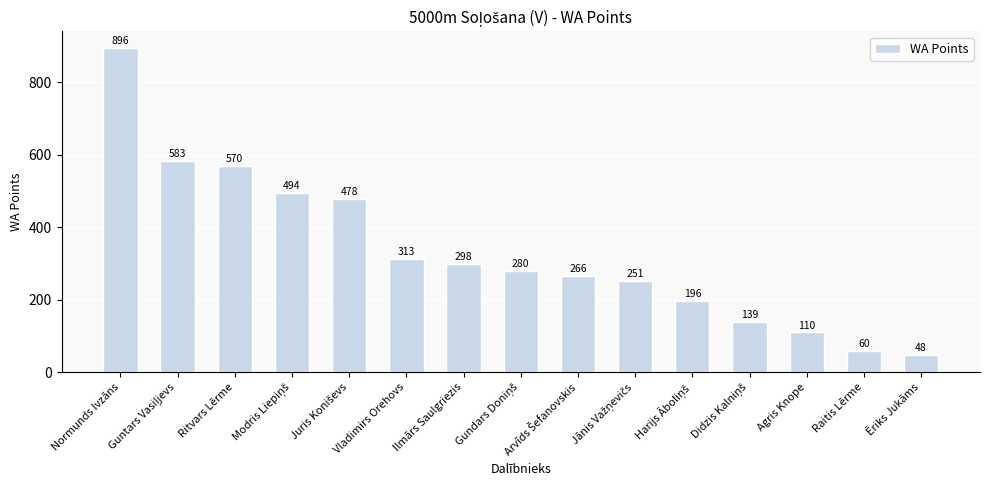

What is the difference between the maximum and second lowest values?

836